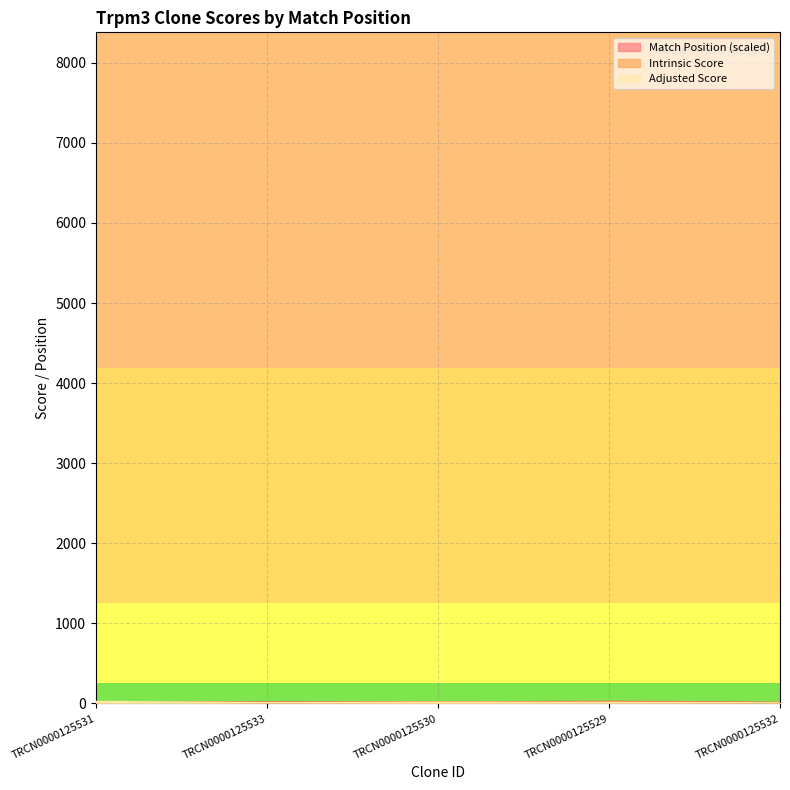

Reading right to left, extract all data points from this chart.

Match Position: 11.0	22.5	14.1	15.0	7.4
Intrinsic Score: 4.0	10.8	13.2	3.0	15.0
Adjusted Score: 2.8	7.6	9.2	4.2	21.0